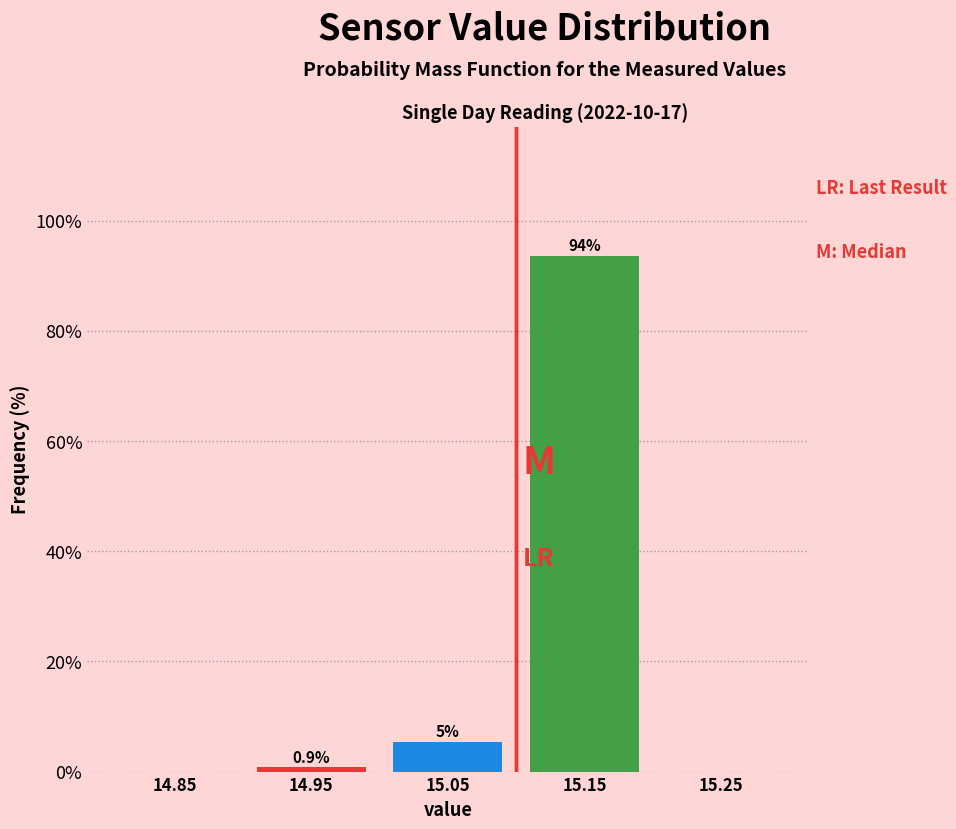

Which range on the x-axis has the tallest bar?

15.1 to 15.2